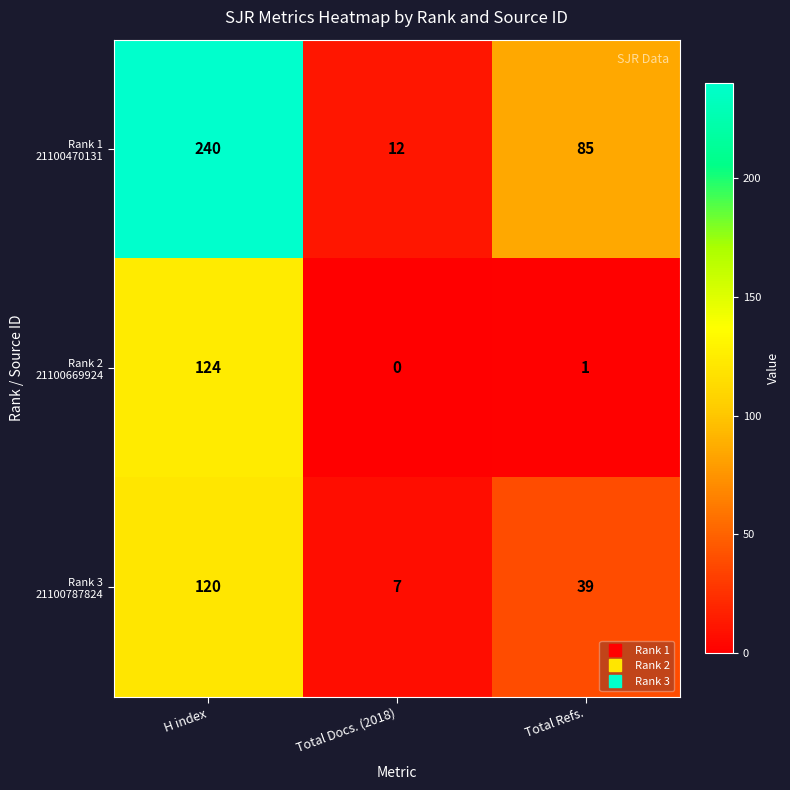

Which category has the lowest value across all series?

Total Docs. (2018)